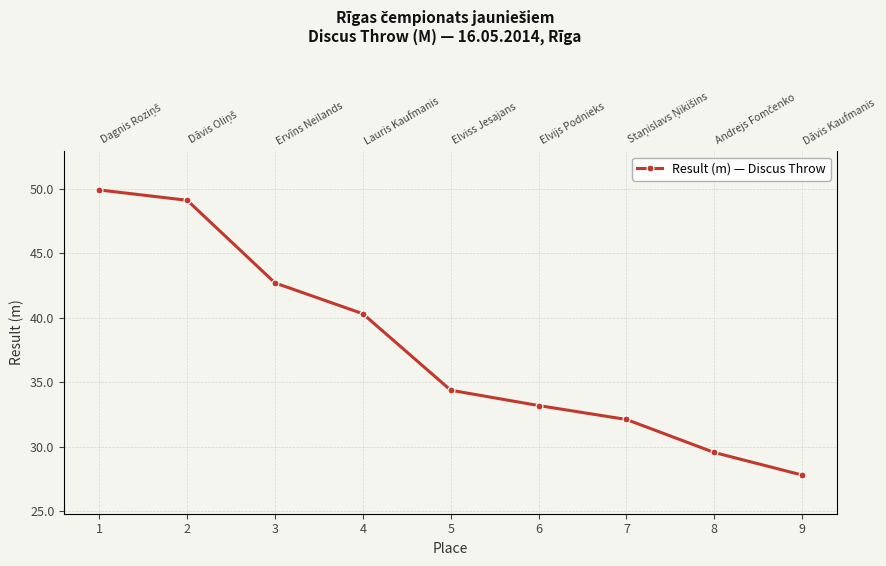

True or false: the data shows 14.2 at 3.

False